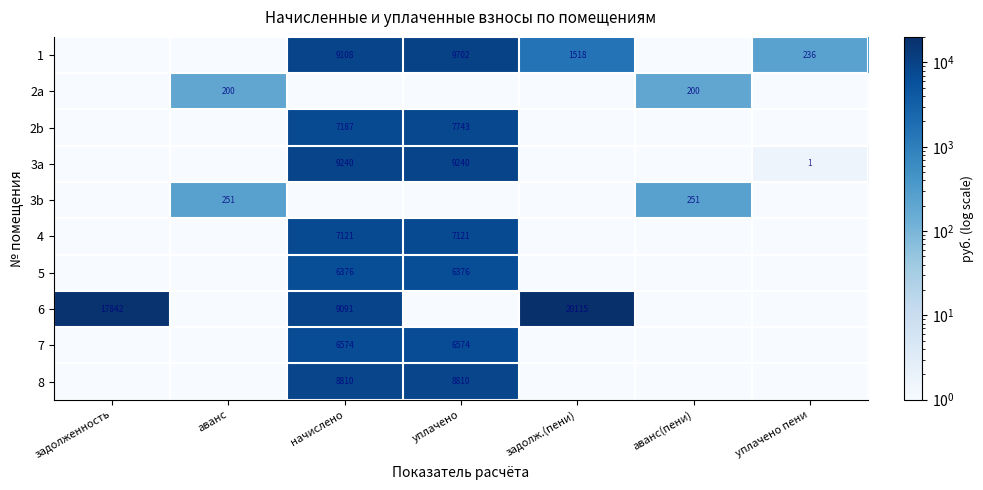

The 5 series shows 6376 at начислено. True or false?

True